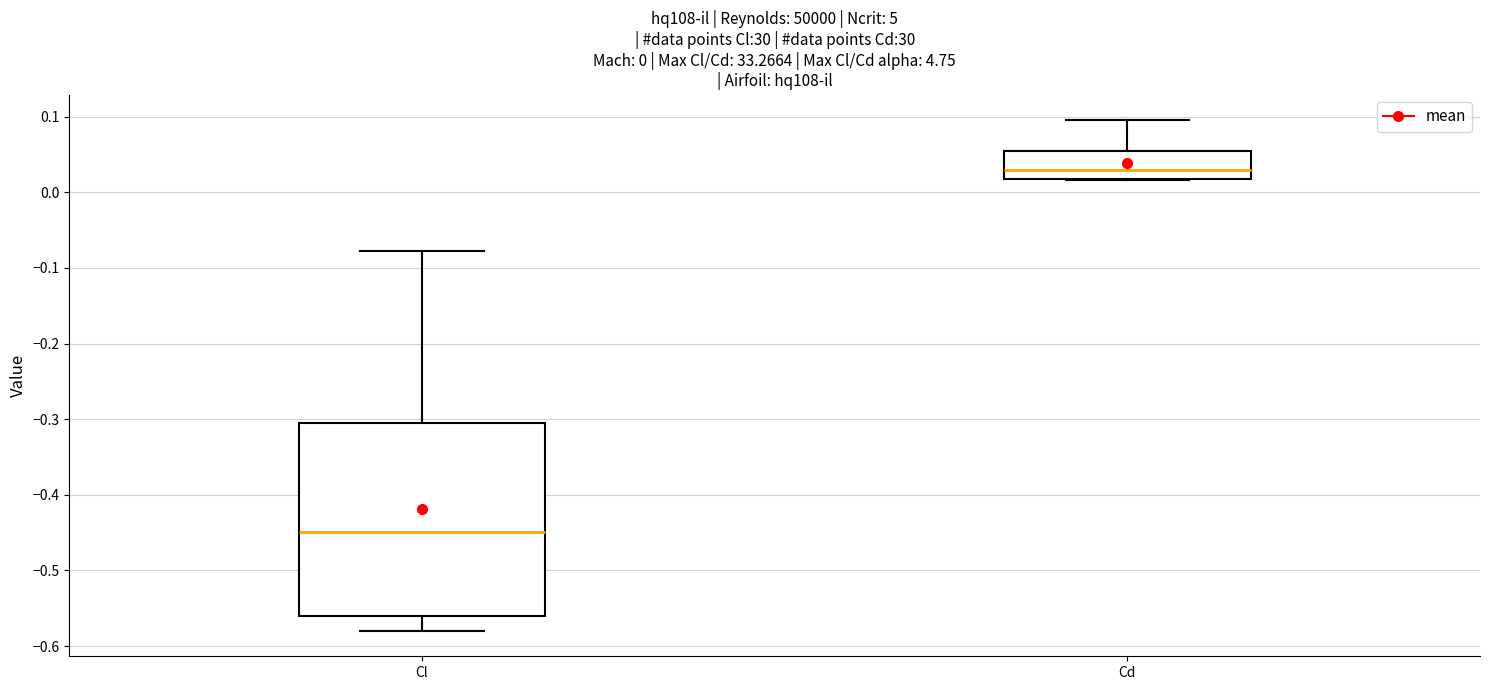

Which box's median line is the lowest?

Cl